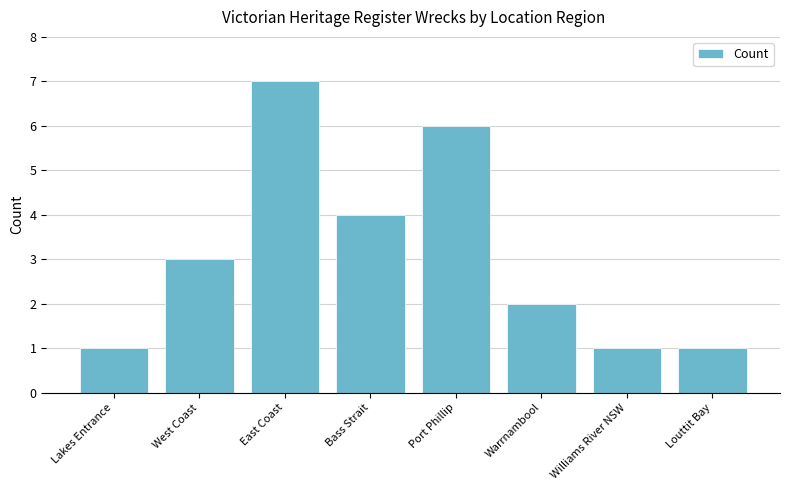

What is the label of the 1st bar from the left?

Lakes Entrance